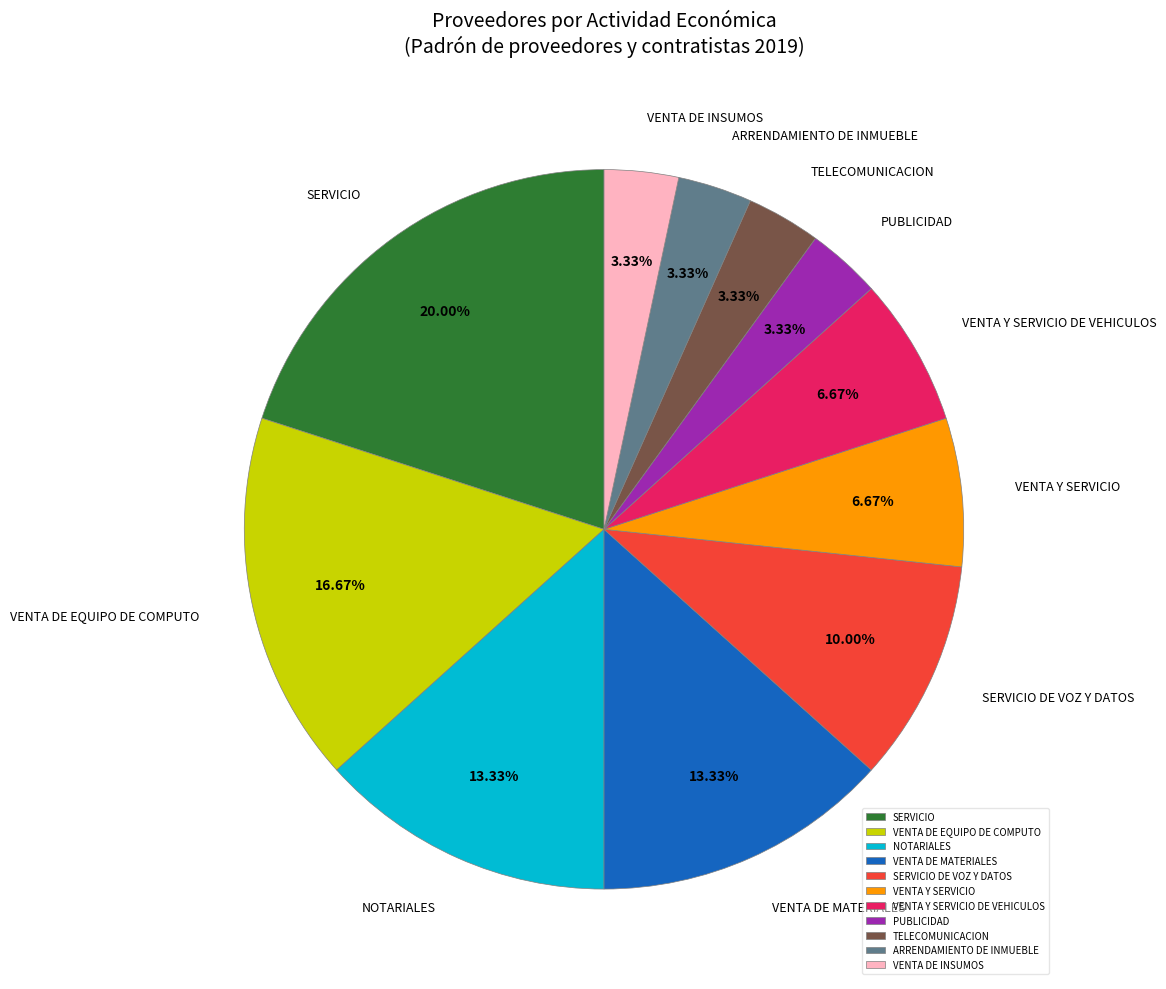

How many slices are in this pie chart?

11